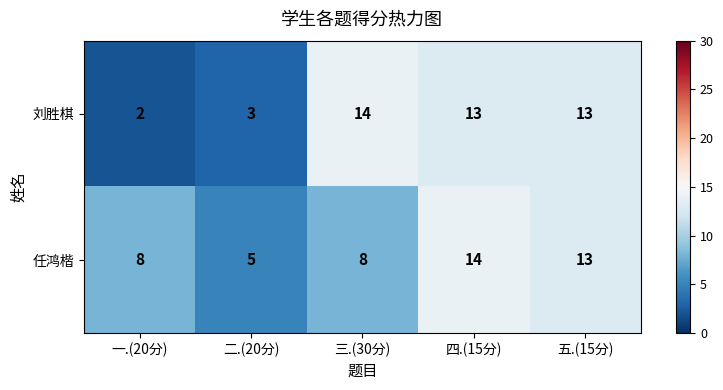

At which category does the chart reach its minimum across all series?

一.(20分)